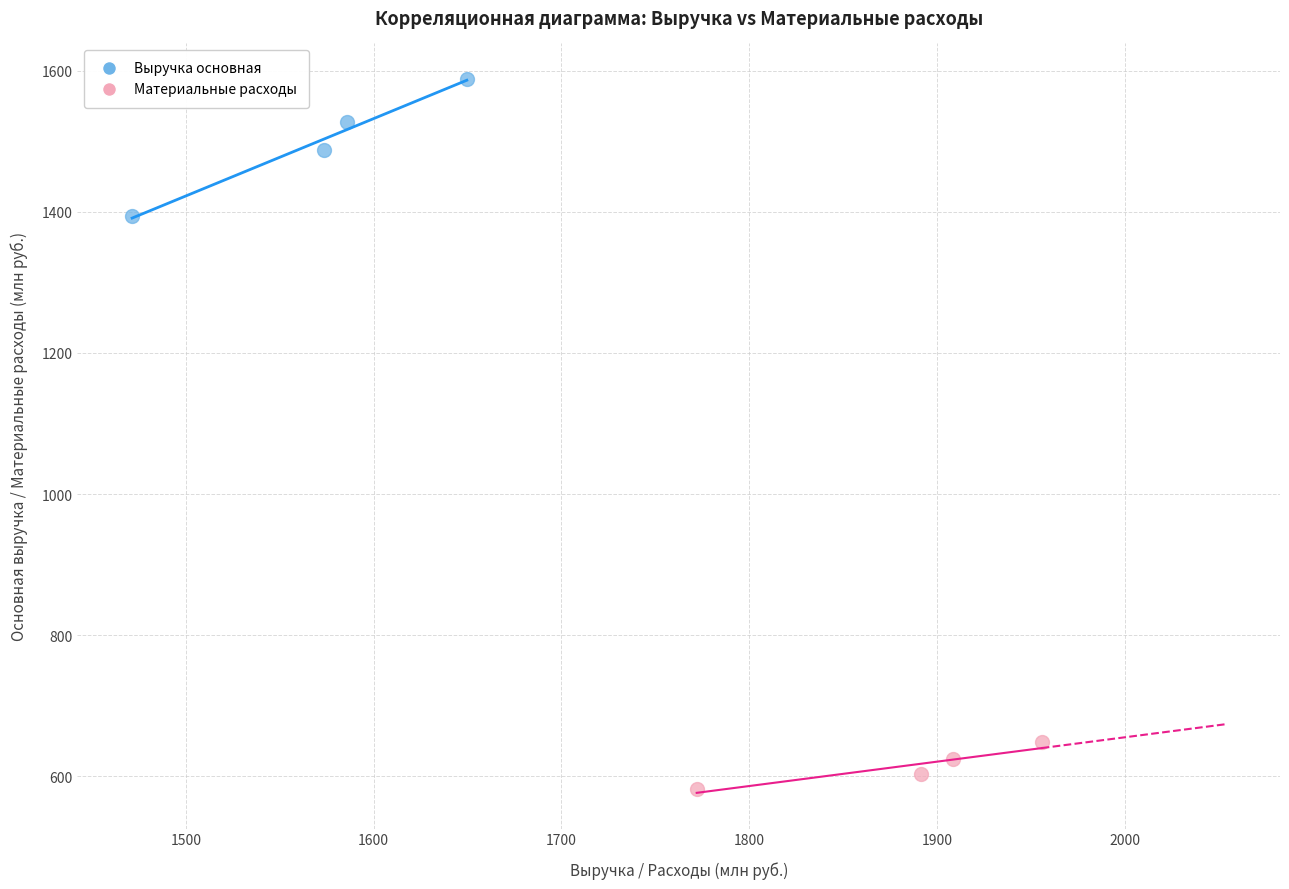

Which series contains the lowest Y value?

Материальные расходы